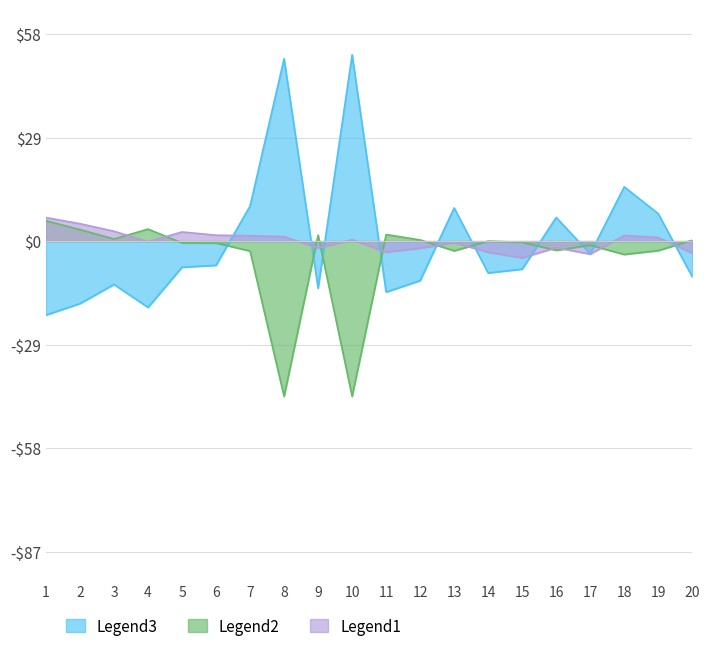

What is the difference between the Legend3 values at 19 and 1?

28.4